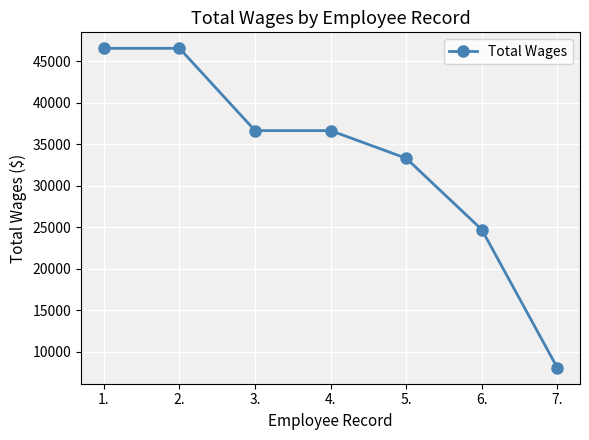

Is it true that the value at 6. is 37097?

False